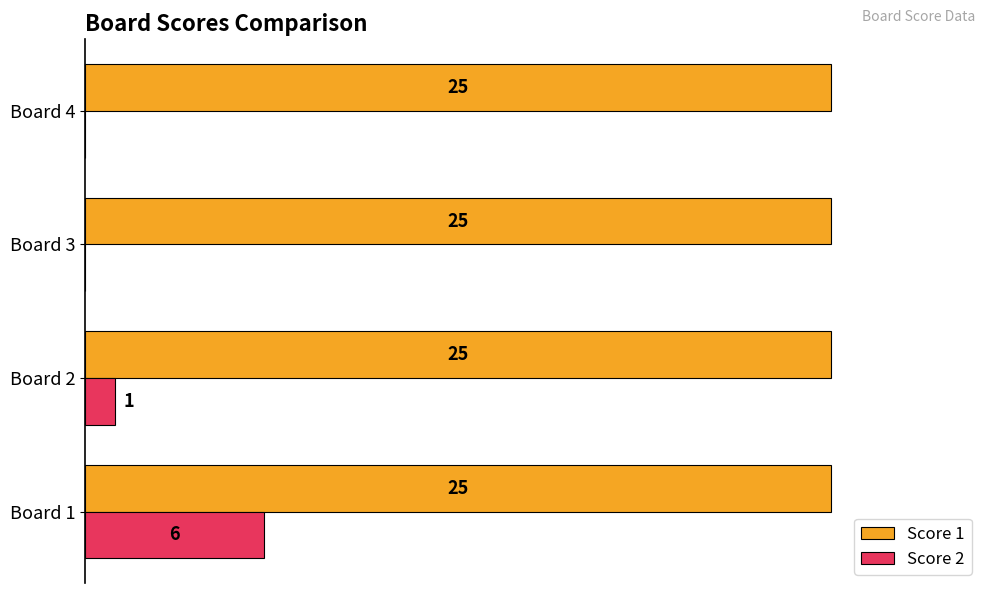

Which category has the highest value in the Score 2 series?

Board 1